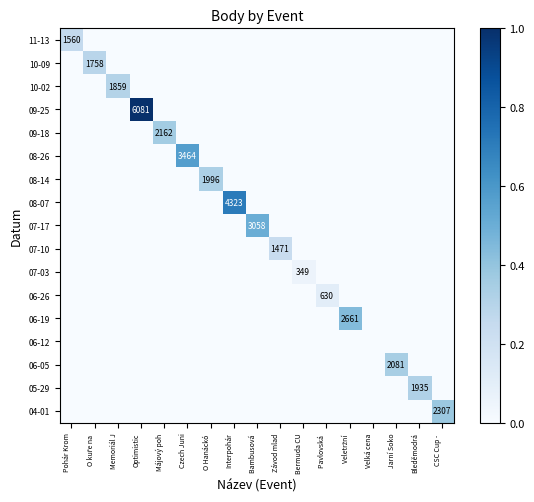

The 09-18 series shows 2962 at Májový poh. True or false?

False